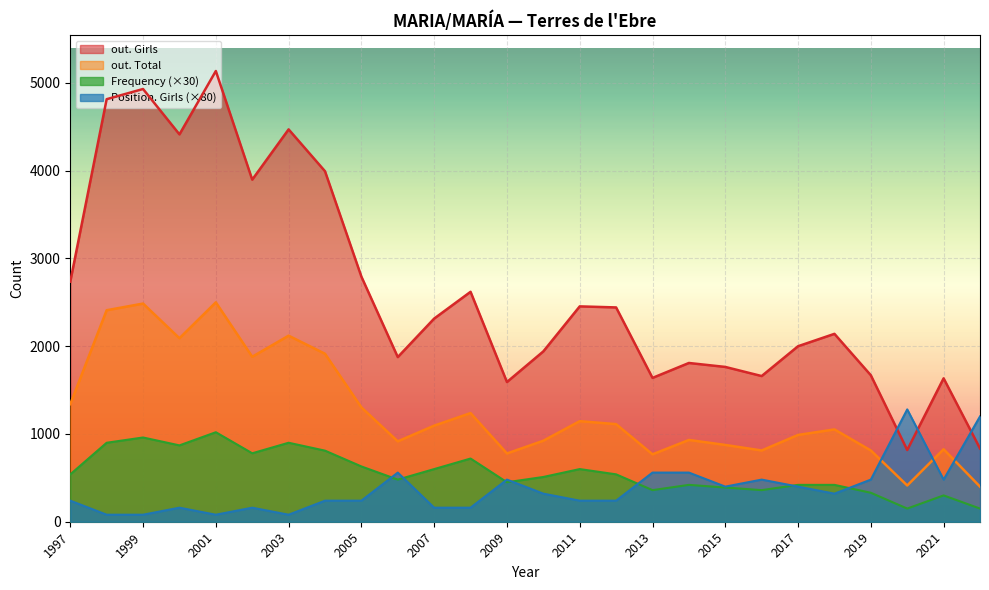

How many lines are shown in the chart?

4